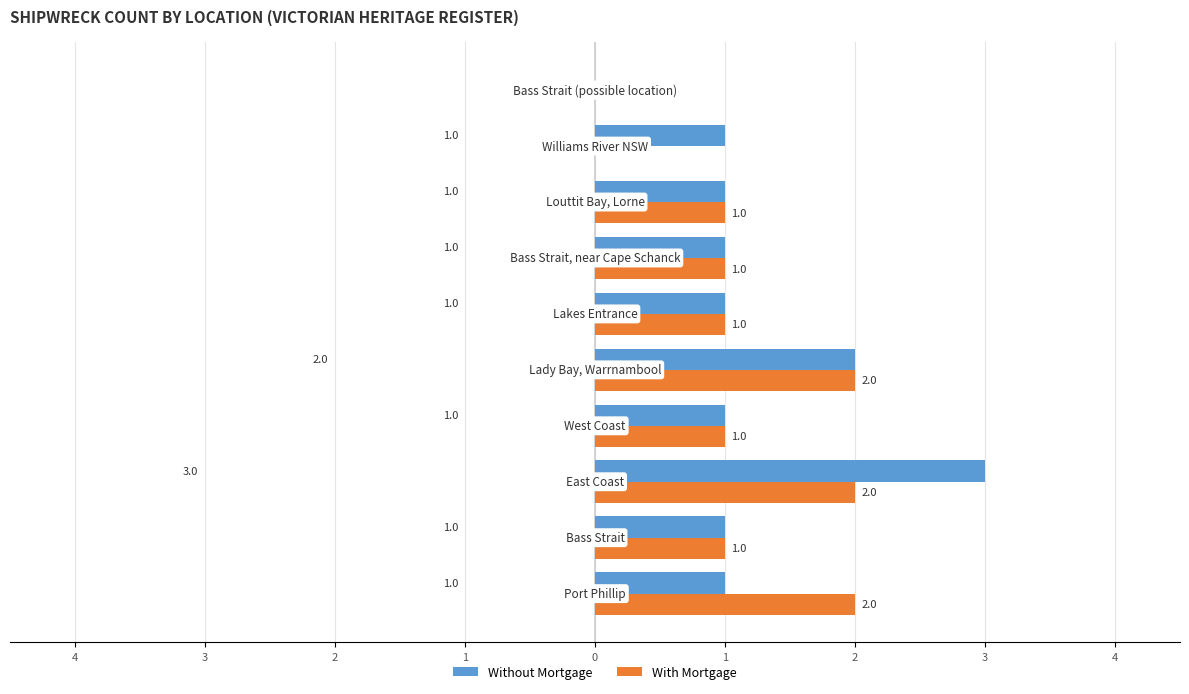

What is the difference between the maximum and minimum values in the With Mortgage series?

2